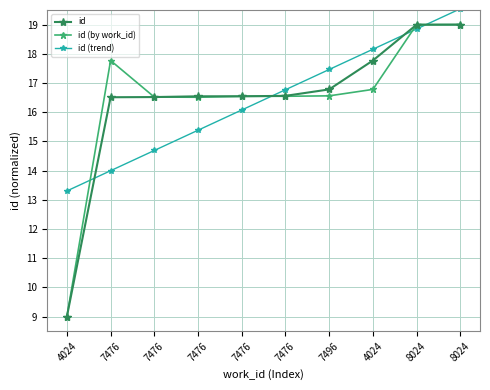

What is the total value across all series at 8024?

56.8